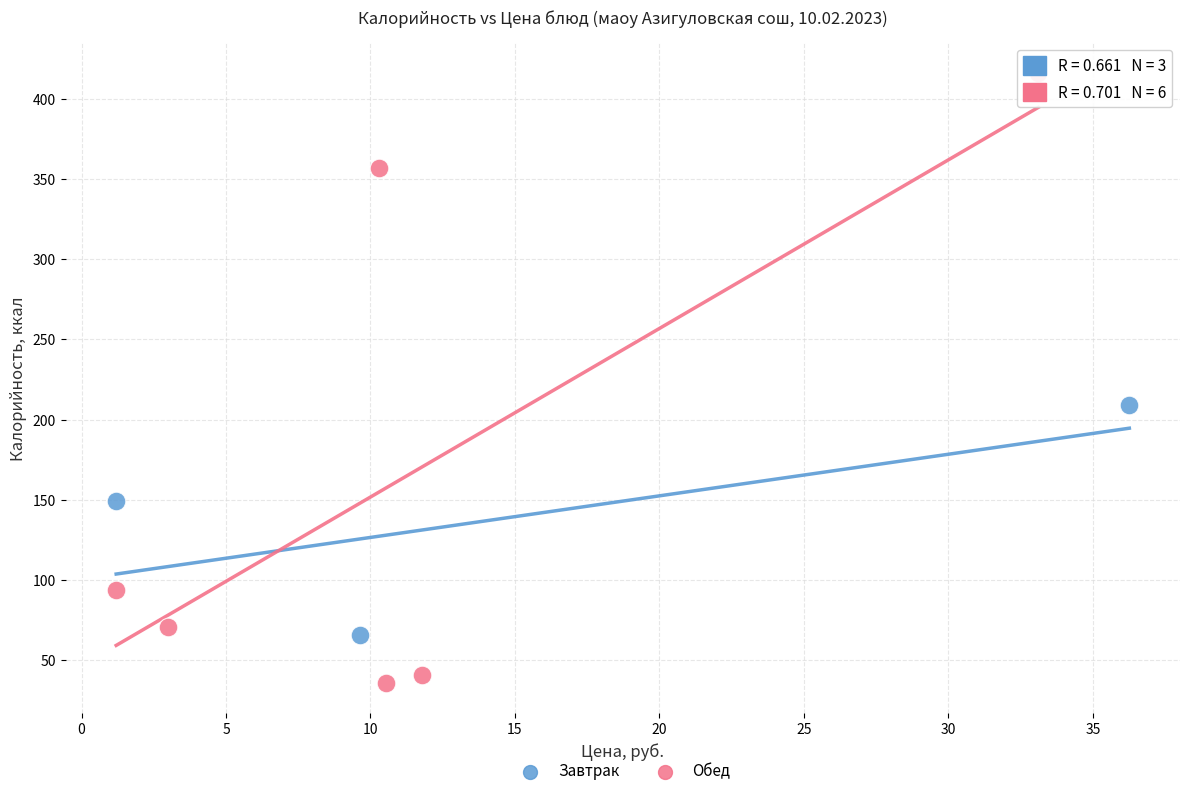

Which series reaches the maximum Y coordinate?

Обед